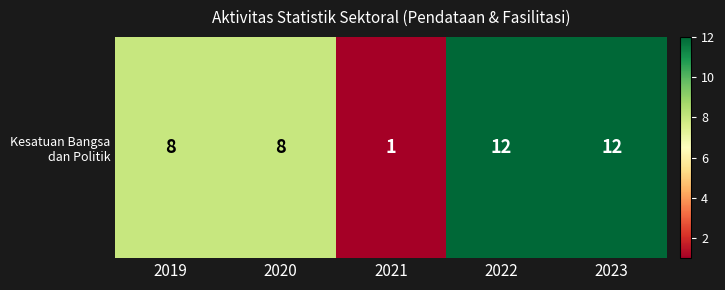

What is the maximum value shown in the chart?

12